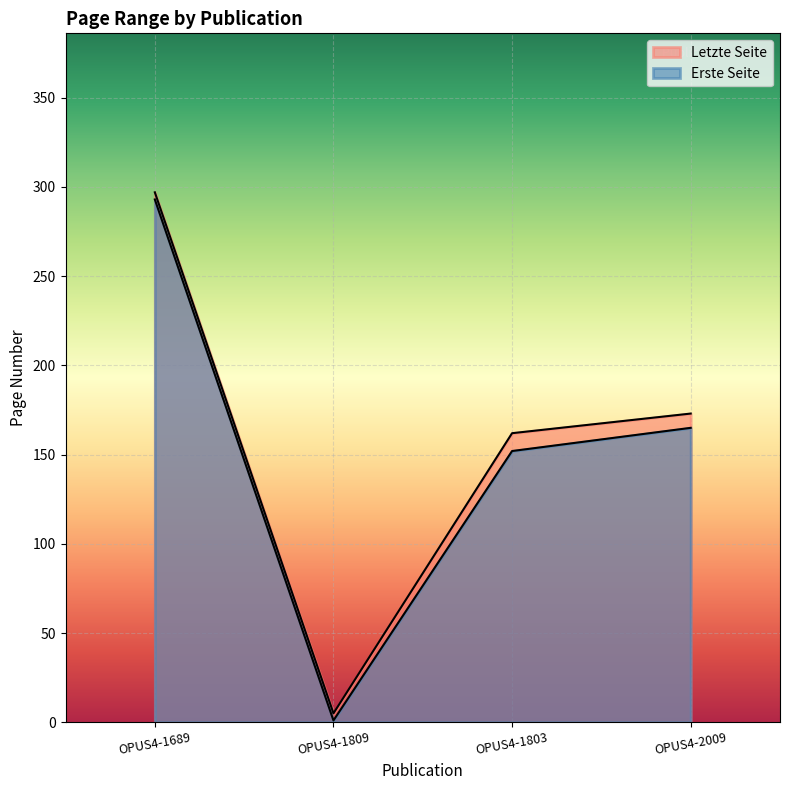

What position from the right is OPUS4-1803?

2